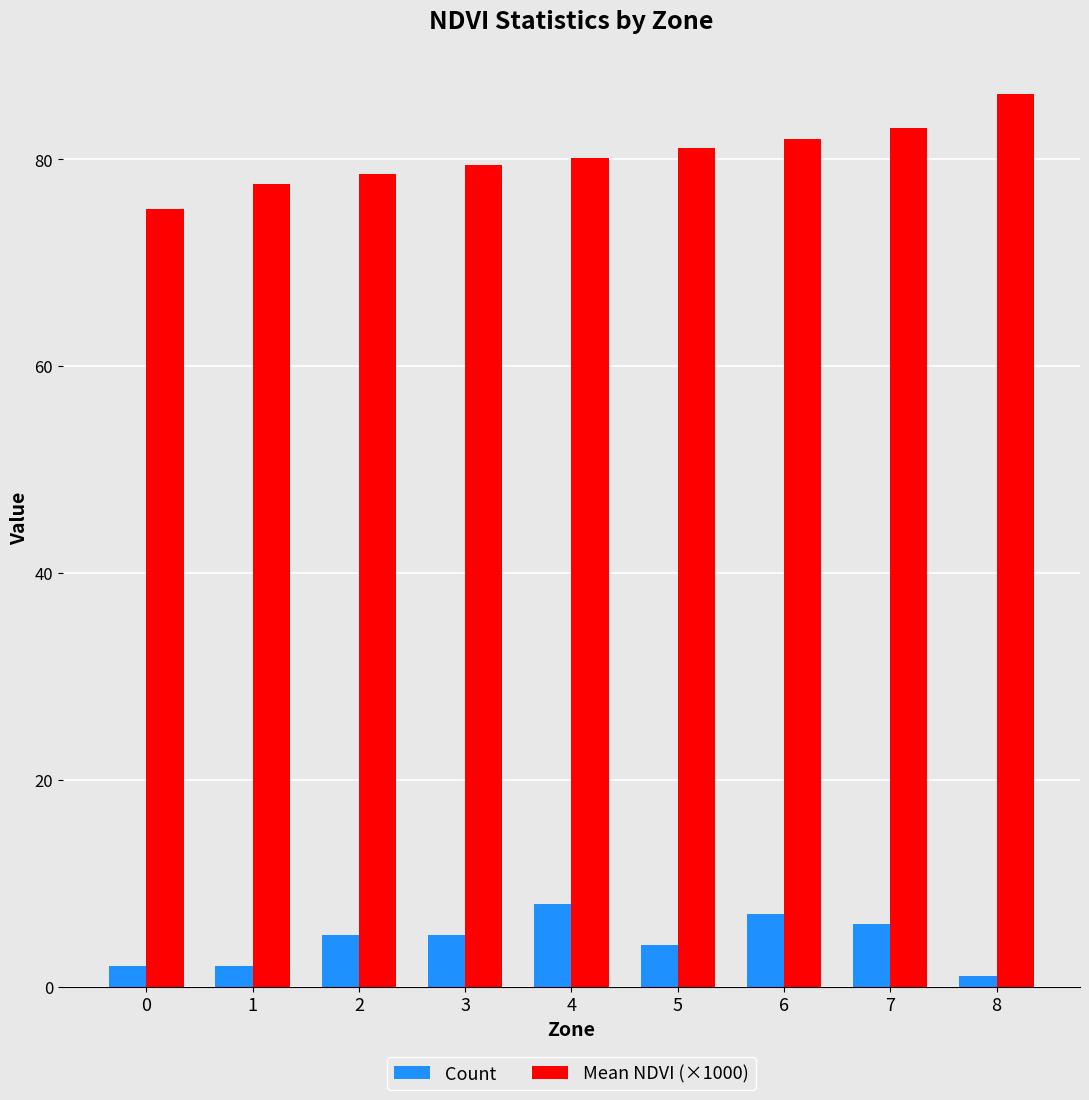

Reading left to right, what are all the values shown in this chart?

Count: 2.0	2.0	5.0	5.0	8.0	4.0	7.0	6.0	1.0
Mean NDVI (×1000): 75.2	77.6	78.5	79.4	80.2	81.1	81.9	83.0	86.3